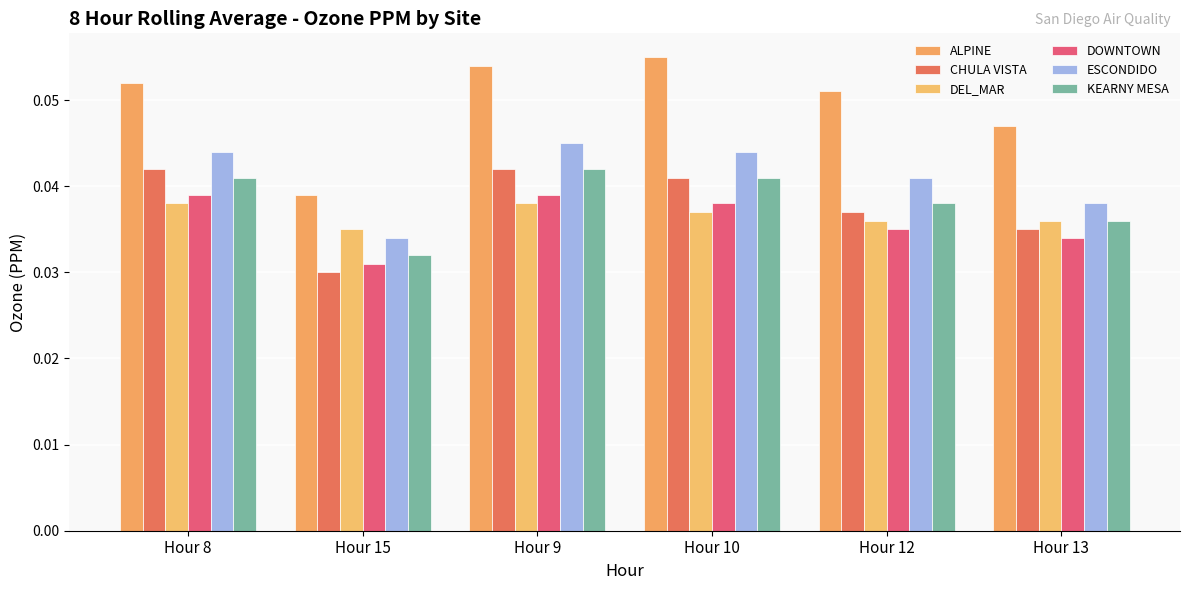

How many bars are there in each group?

6